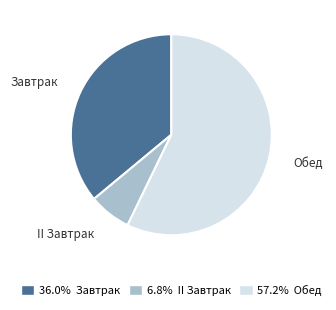

Is there any slice that represents more than half of the pie?

Yes